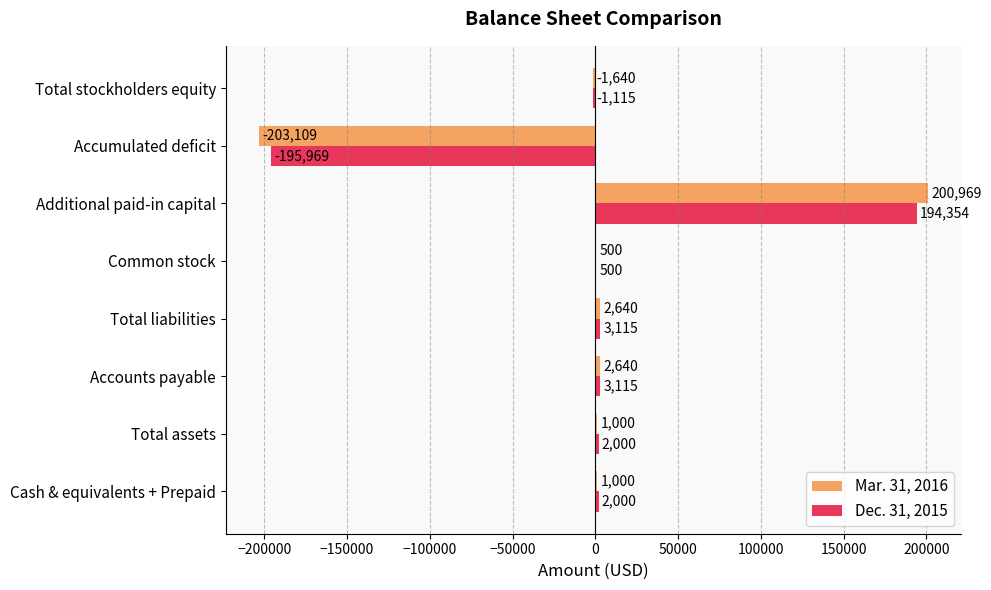

What is the average value of the Mar. 31, 2016 series?

500